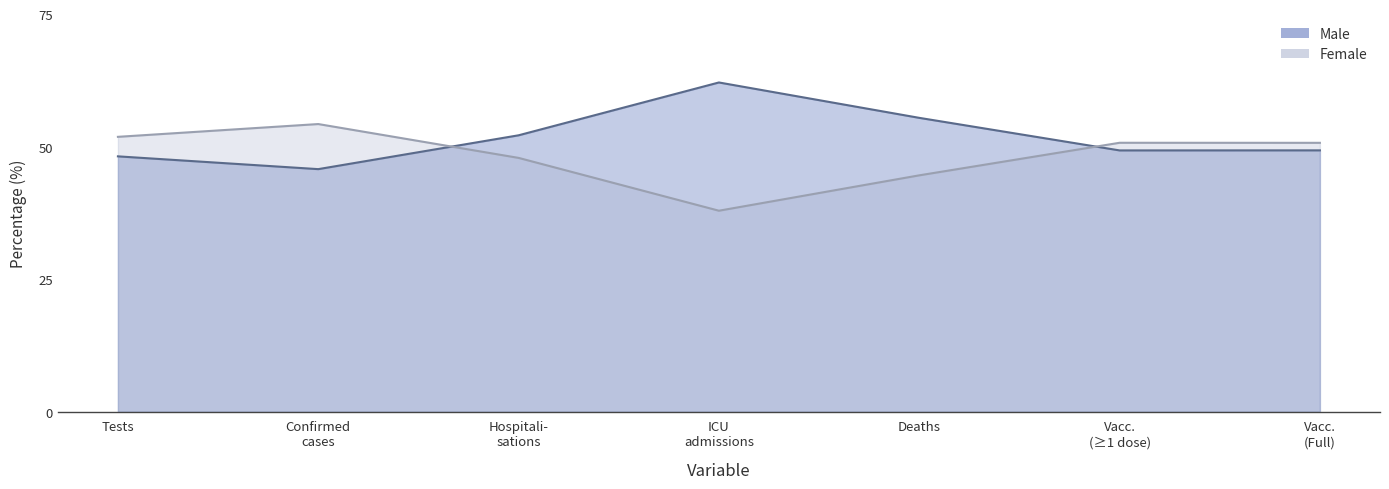

True or false: Female and Male cross at least once.

True